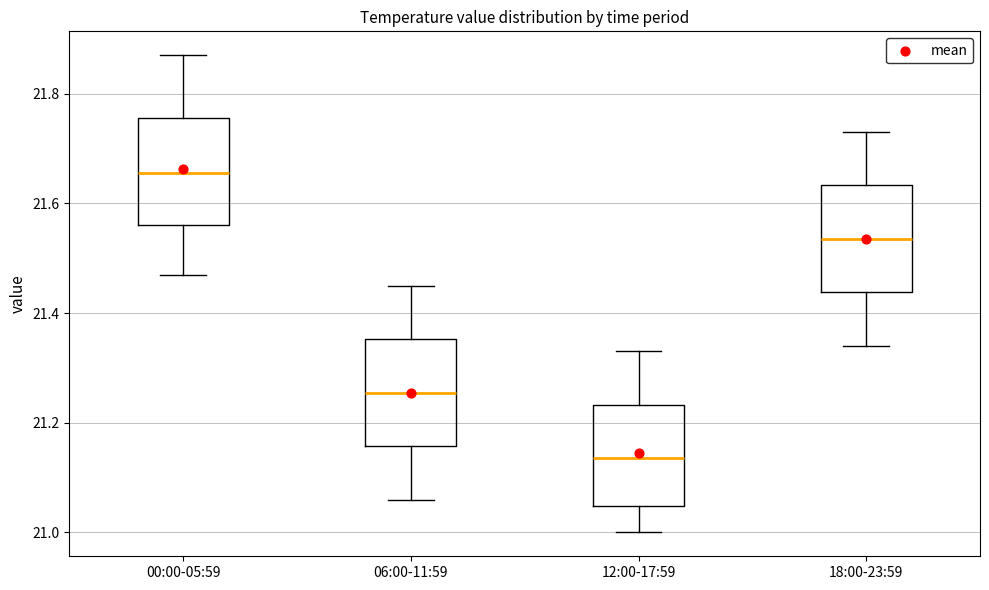

Which box's median line is the lowest?

12:00-17:59